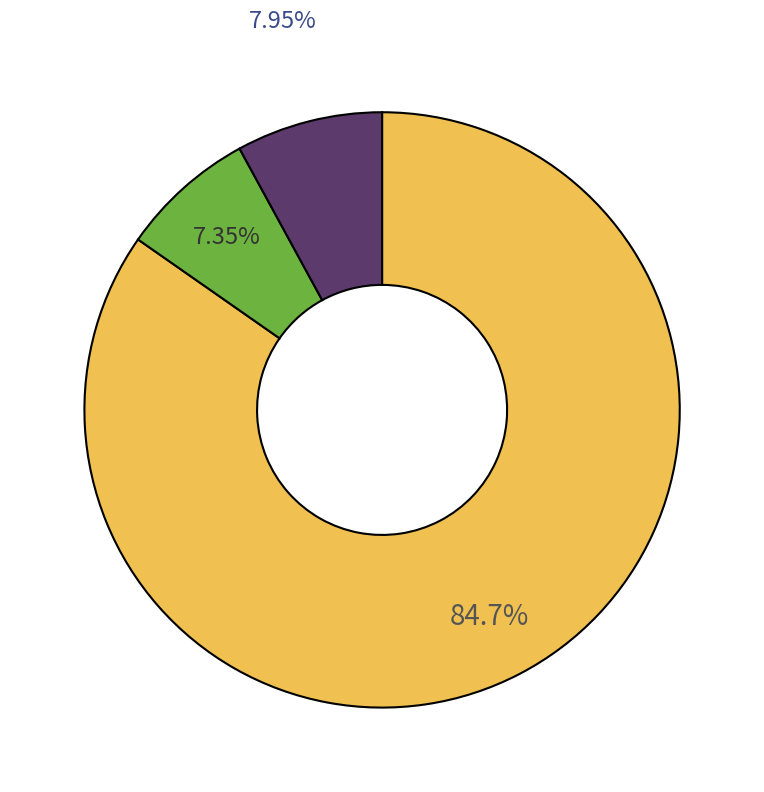

Count the number of slices in the pie.

3